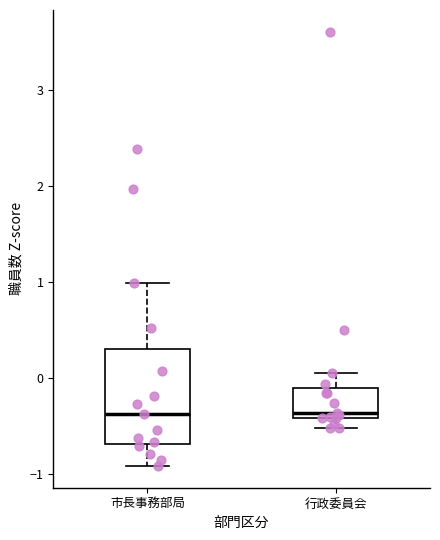

Comparing the boxes themselves (not the whiskers), which one is the tallest?

市長事務部局